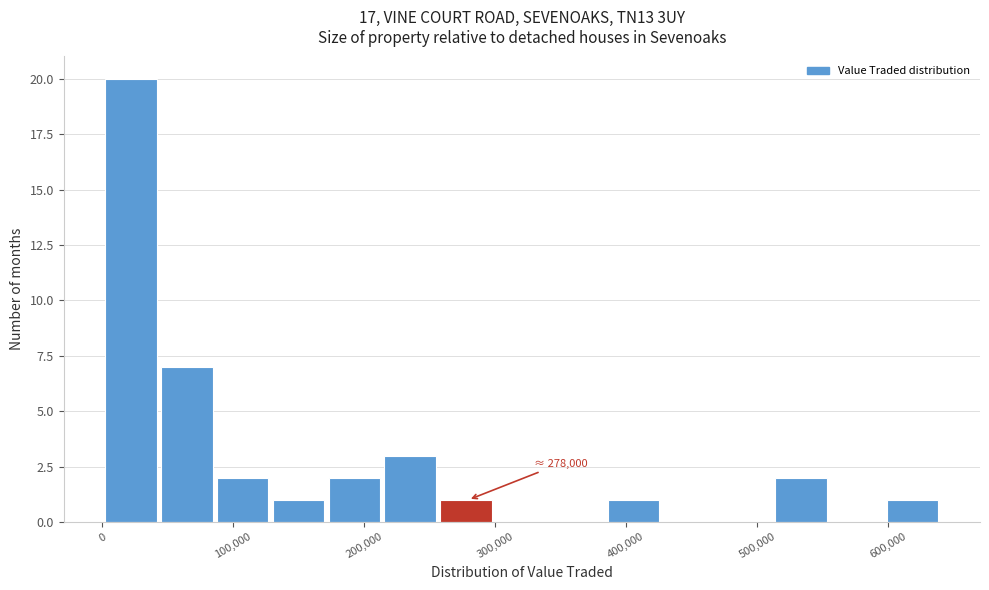

Over which range of the x-axis is the bar tallest?

0 to 40000